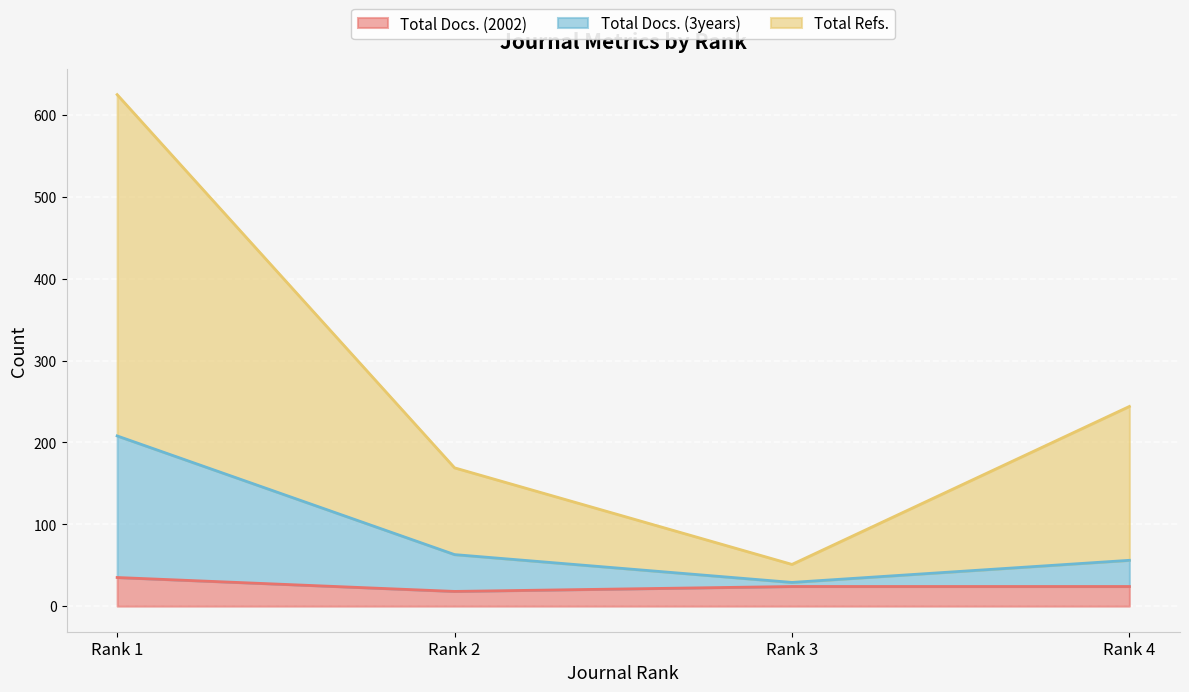

Between Rank 2 and Rank 3, which is larger?

Rank 3